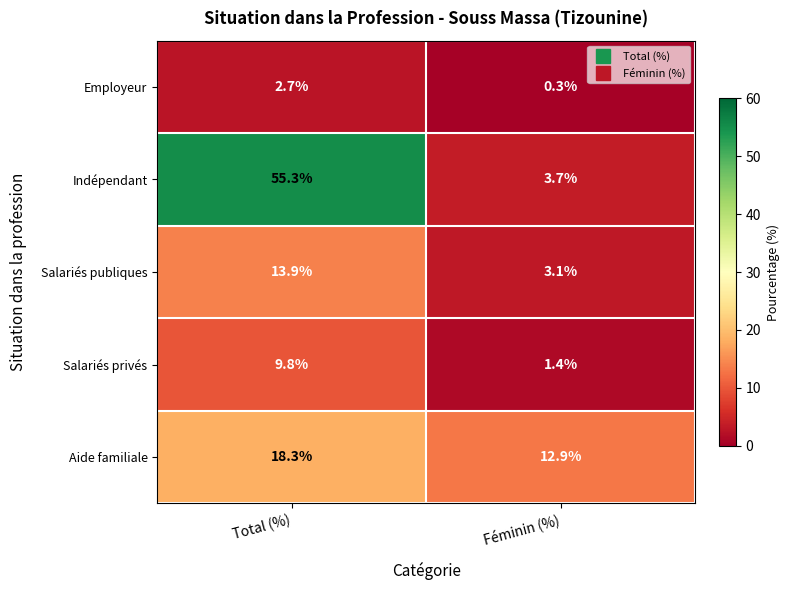

The value of Salariés privés at Féminin (%) is 0.4. True or false?

False